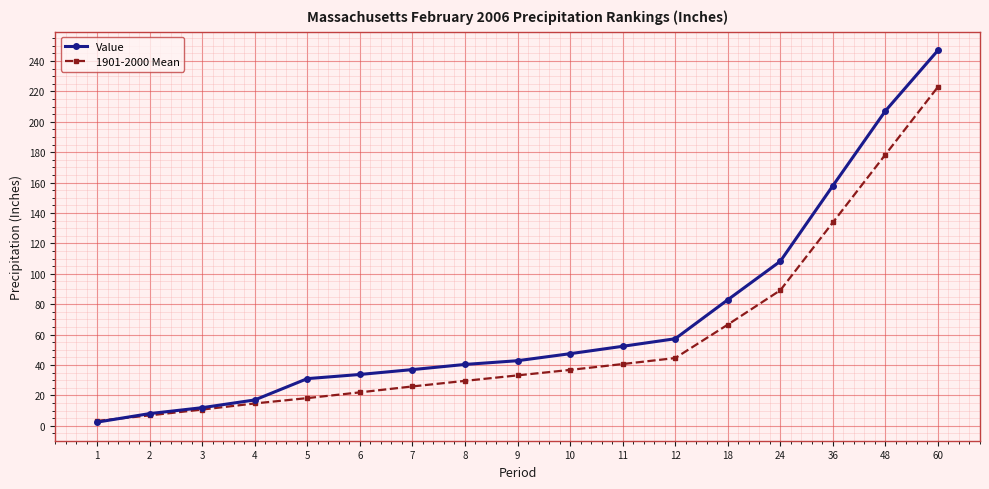

Rank the categories by 1901-2000 Mean value from highest to lowest.

60, 48, 36, 24, 18, 12, 11, 10, 9, 8, 7, 6, 5, 4, 3, 2, 1